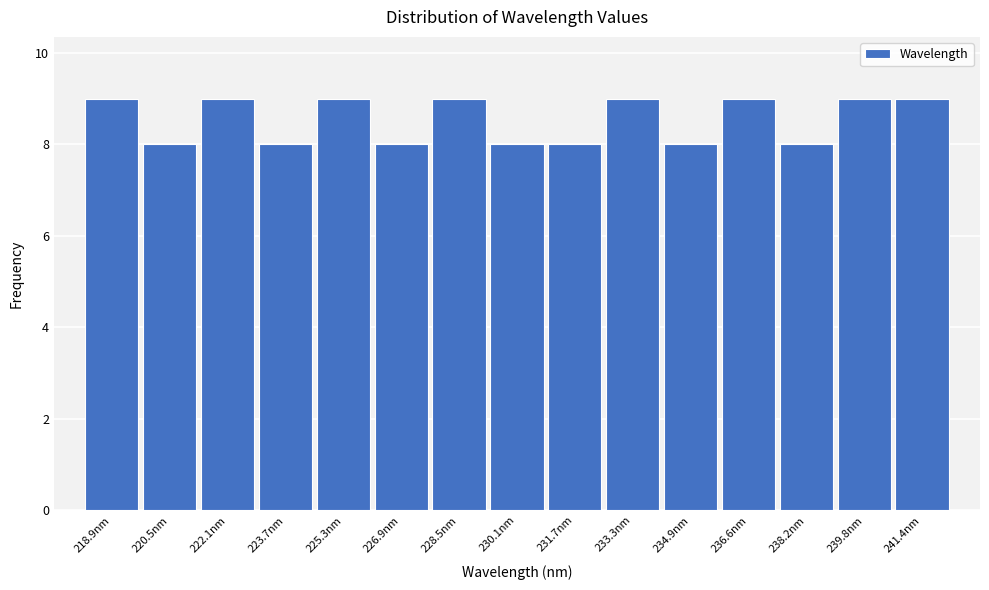

Reading left to right, transcribe this chart: for each bar, give the range it covers on the x-axis and its height. Neither the bar edges nor the heights are printed on the chart, so give them approximately, as read against the axes.

218.0 to 219.6: 9
219.6 to 221.2: 8
221.2 to 222.8: 9
222.8 to 224.4: 8
224.4 to 226.0: 9
226.0 to 227.8: 8
227.8 to 229.4: 9
229.4 to 231.0: 8
231.0 to 232.6: 8
232.6 to 234.2: 9
234.2 to 235.8: 8
235.8 to 237.4: 9
237.4 to 239.0: 8
239.0 to 240.6: 9
240.6 to 242.2: 9